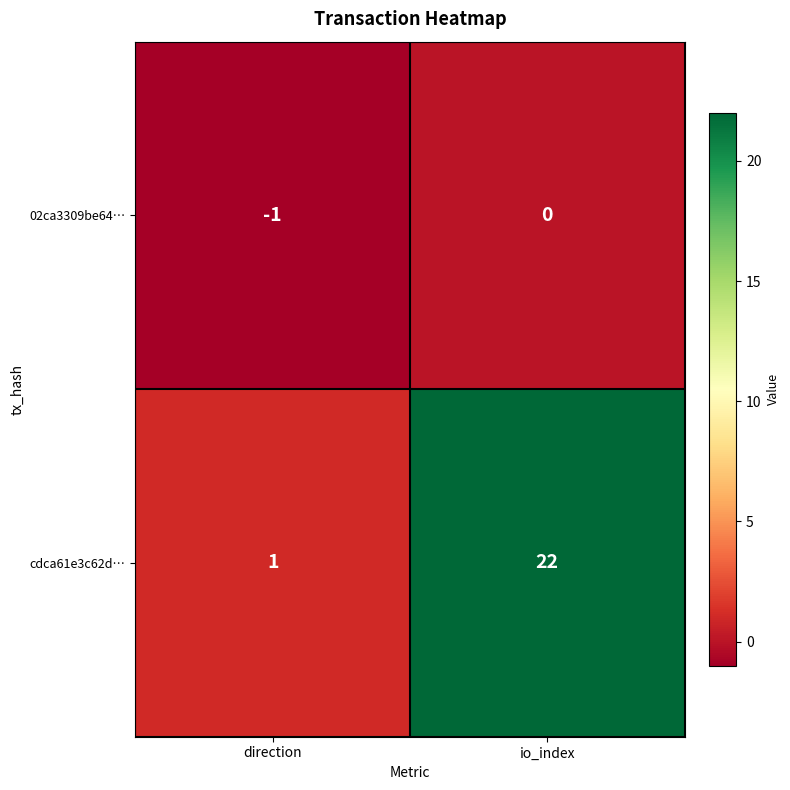

What is the smallest value displayed?

-1